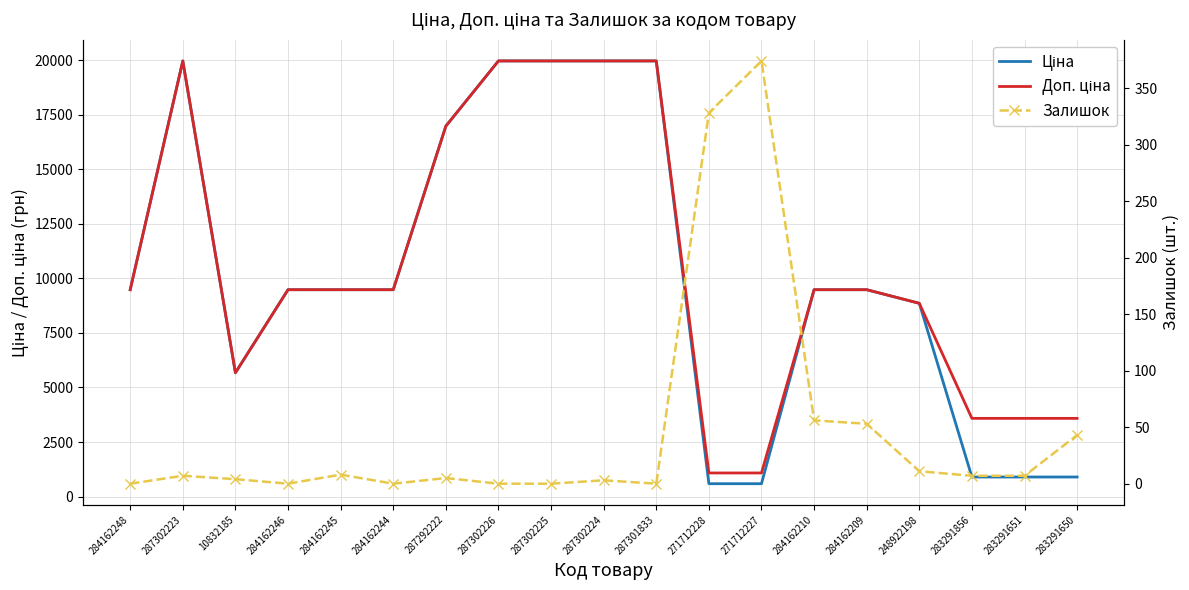

True or false: Доп. ціна has more than 2 interior local peaks.

False